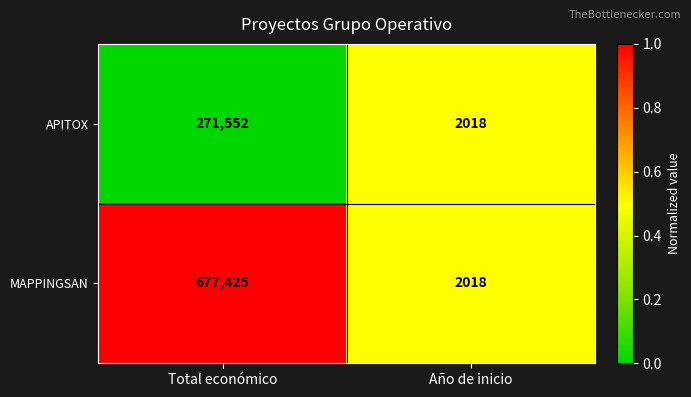

Where is MAPPINGSAN nearest to the value 339721?

Año de inicio